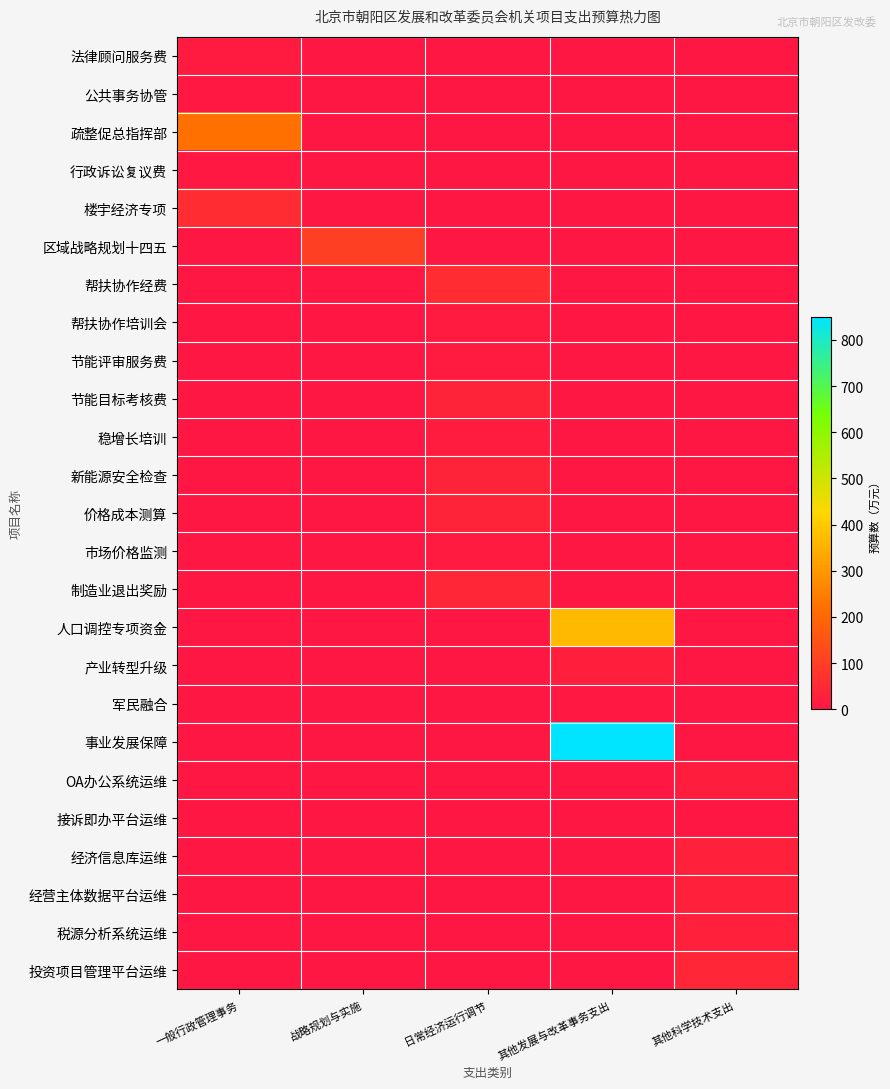

Which has a higher value, 其他发展与改革事务支出 or 一般行政管理事务?

一般行政管理事务